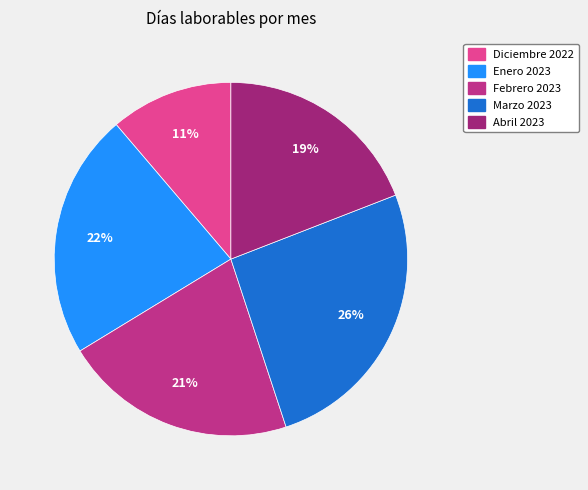

What percentage is the Enero 2023 slice, to the nearest percent?

22%